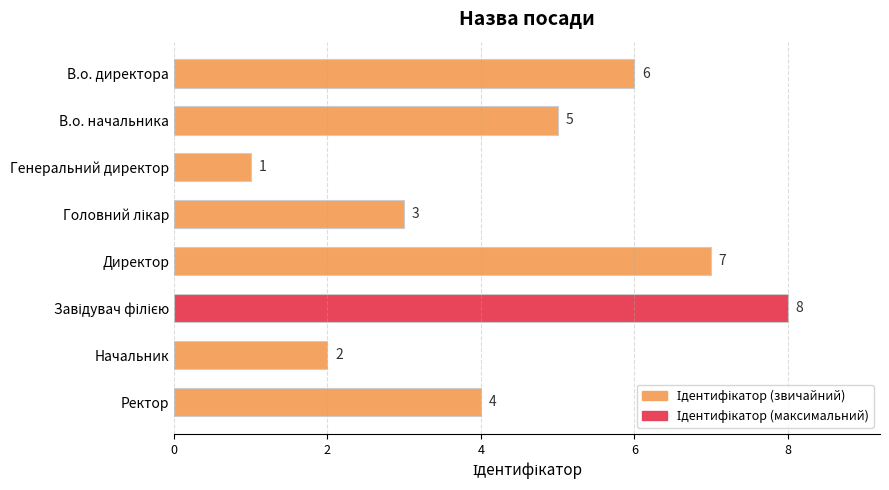

Reading top to bottom, what are all the values shown in this chart?

6	5	1	3	7	8	2	4